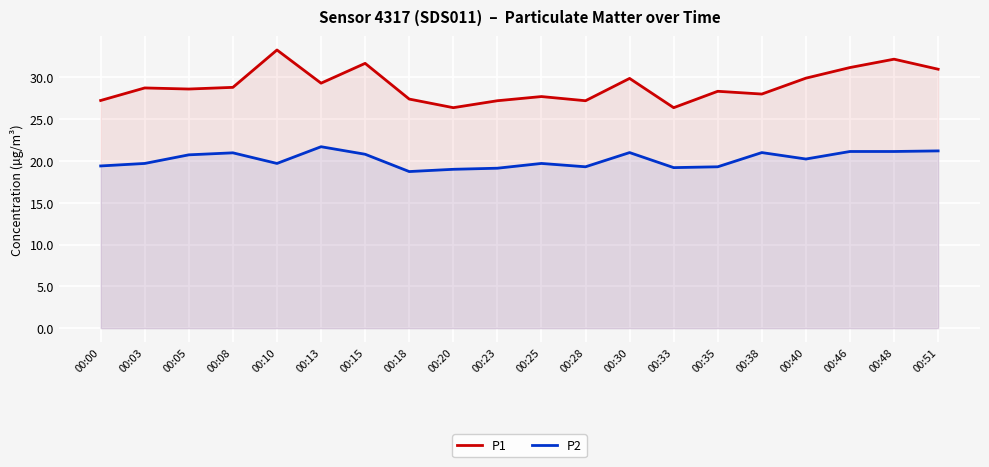

What is the sum of all P2 values?

403.1